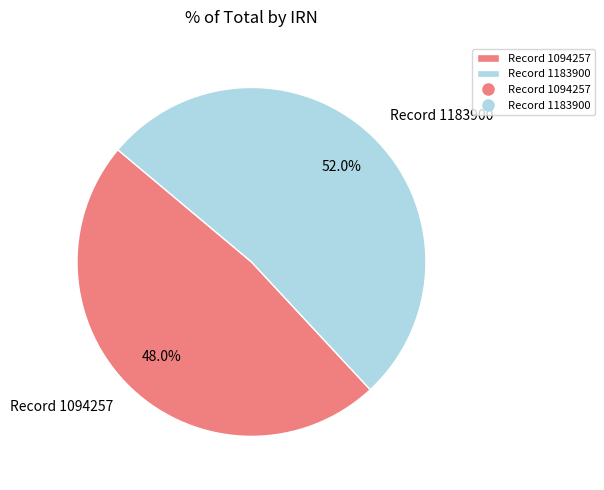

How many slices are in this pie chart?

2